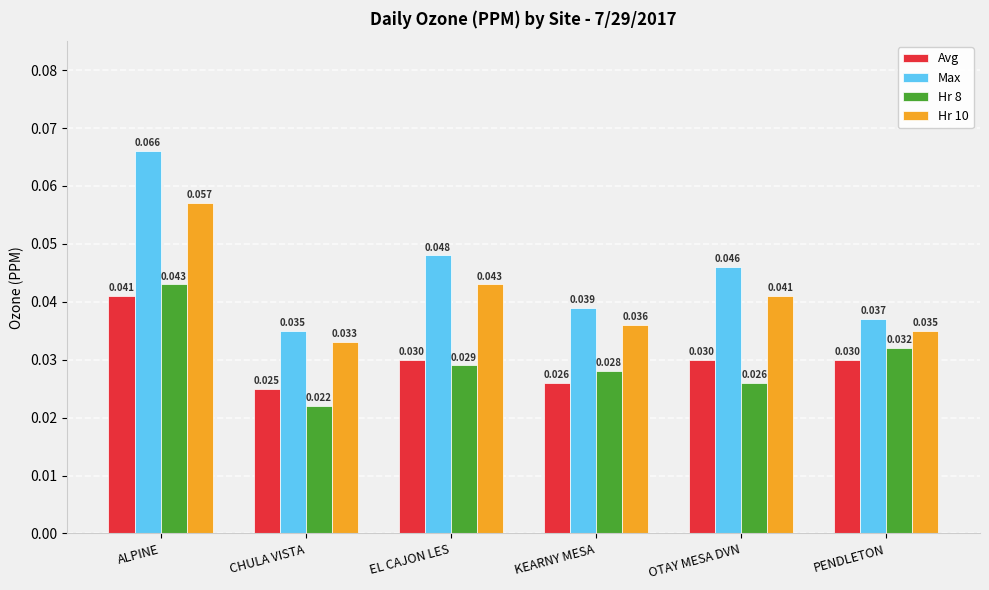

Count the Hr 10 values in the range 0 to 1.

6